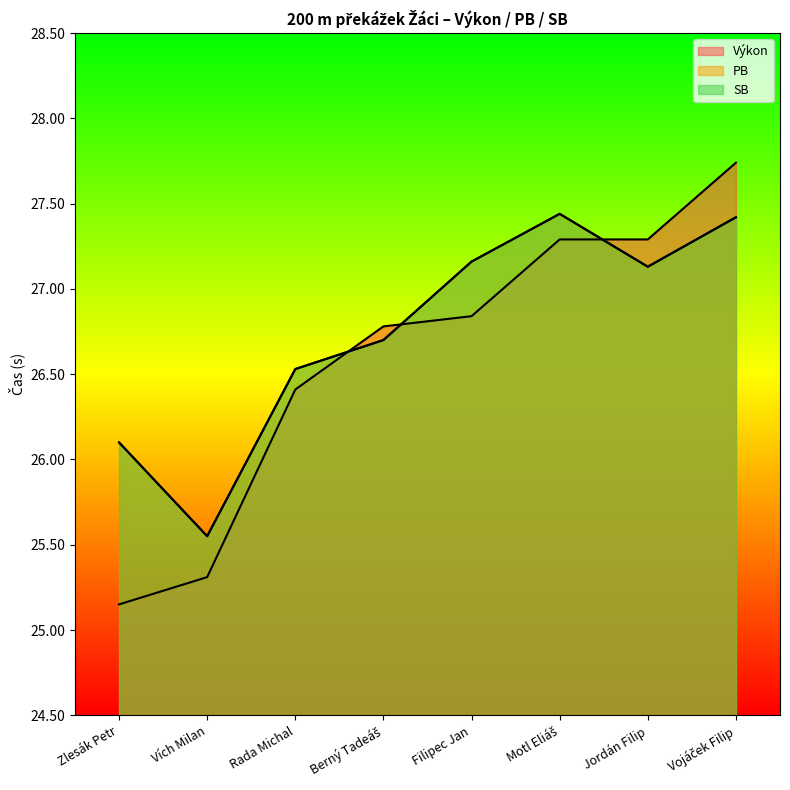

At how many categories does at least one series exceed 27?

4